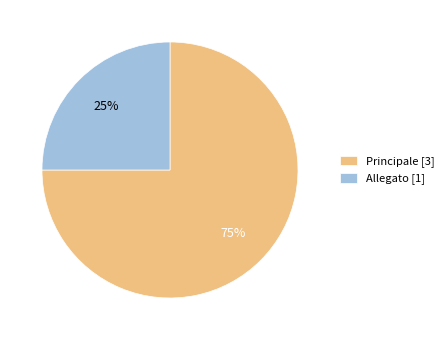

True or false: Principale accounts for 75% of the total.

True